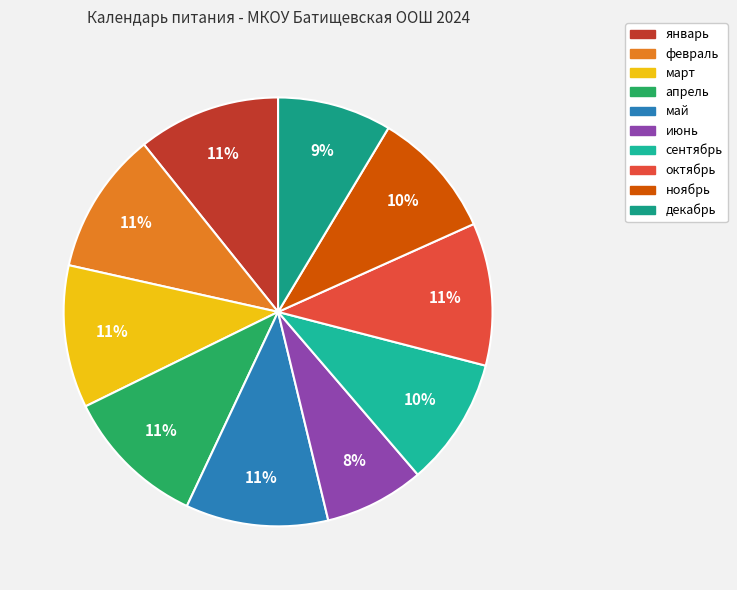

Which slice is the largest?

январь